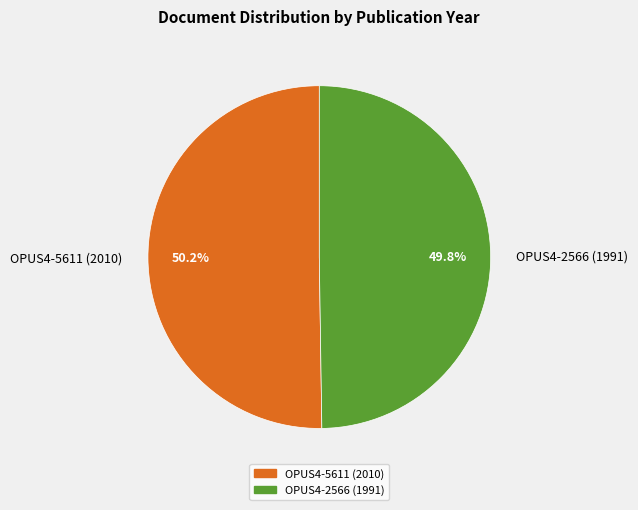

What percentage is the OPUS4-5611 (2010) slice, to the nearest percent?

50%